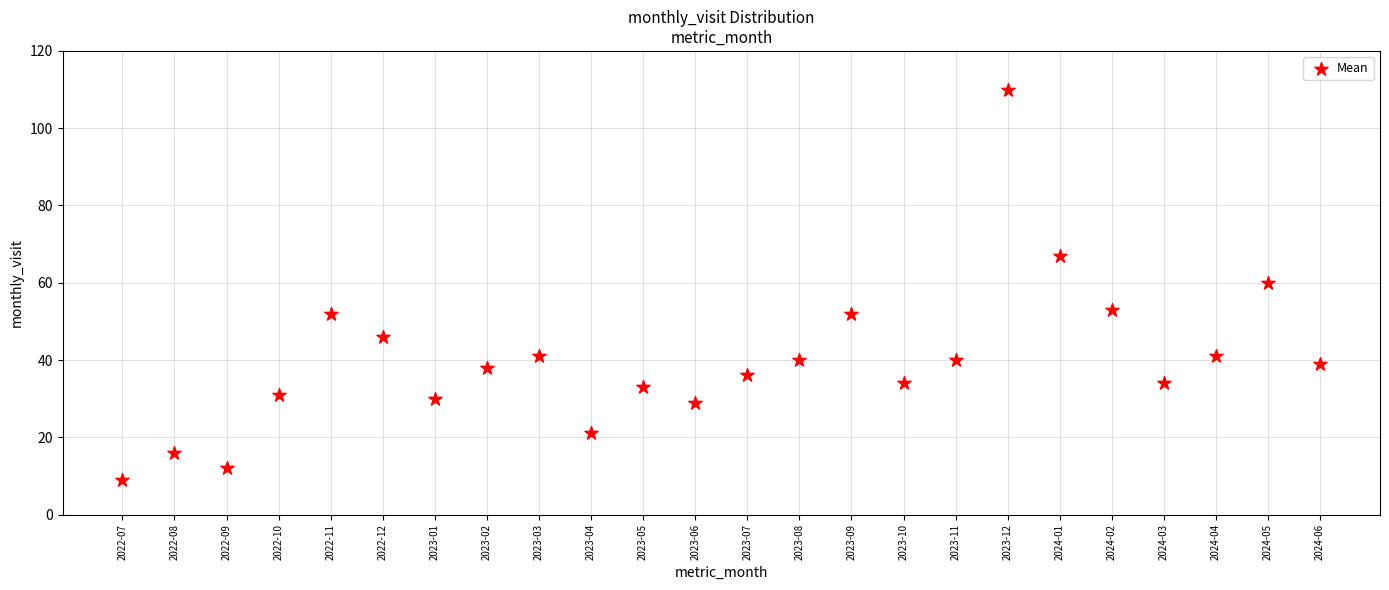

What is the range of Y values (max minus min)?

101